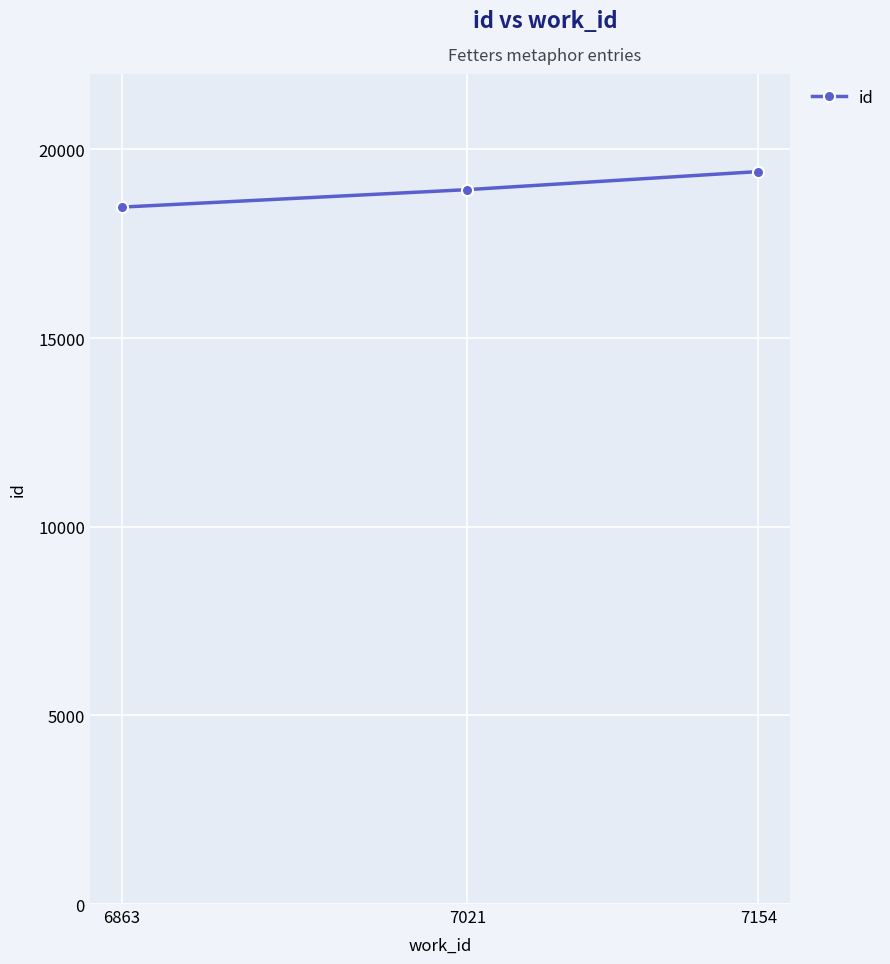

What is the ratio of the value at 7021 to the value at 7154?

1.0